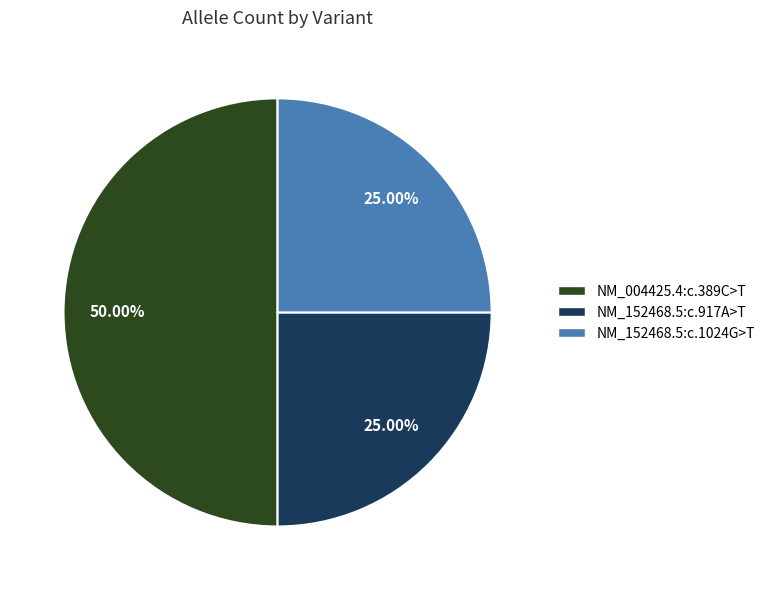

How many segments does this pie chart have?

3